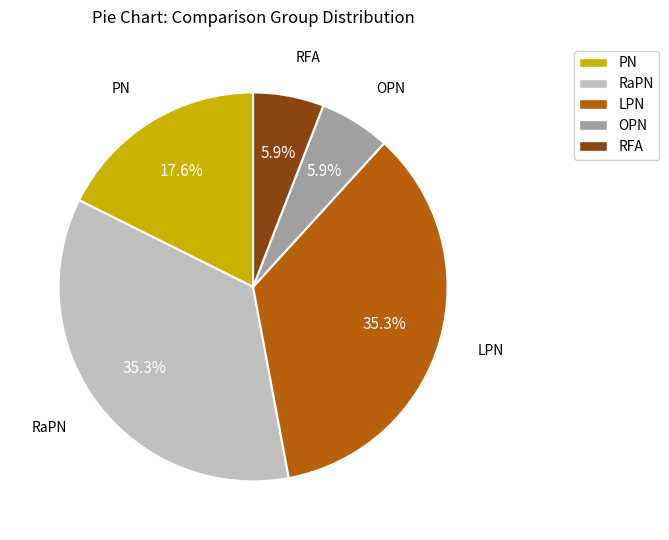

What percentage is the RFA slice, to the nearest percent?

6%